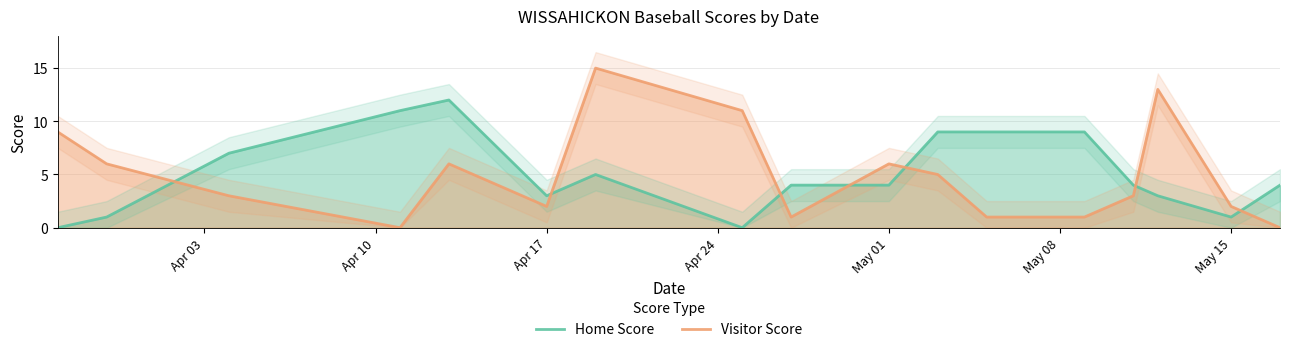

The value of Home Score at May 15 is 0. True or false?

False